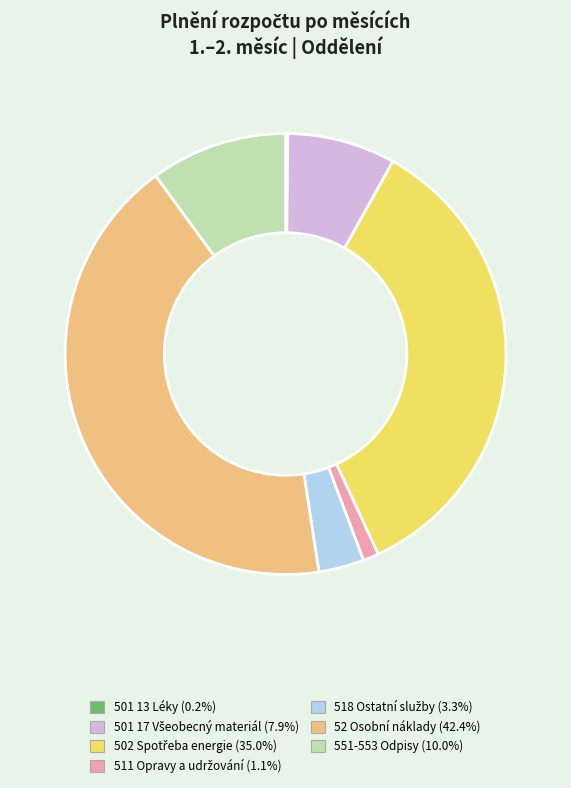

Is 52 Osobní náklady the majority of the pie?

No